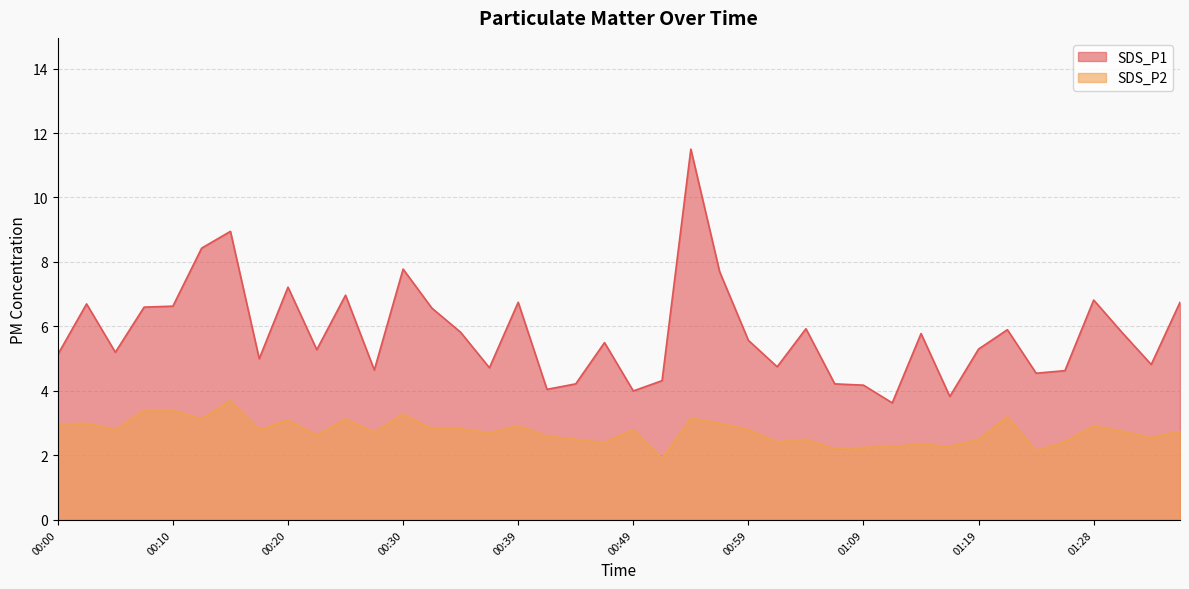

How many interior local peaks does the SDS_P2 series have?

12